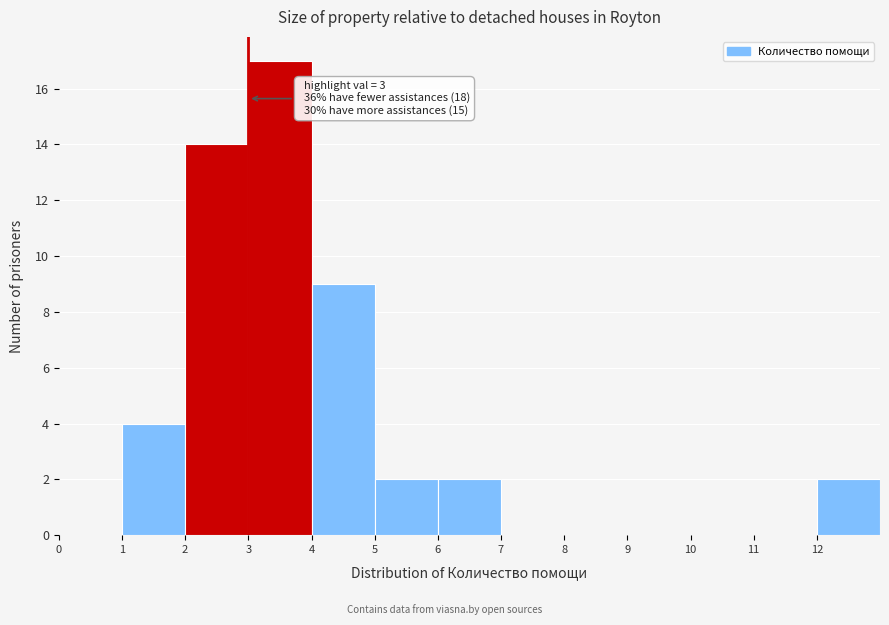

Which range on the x-axis has the tallest bar?

3 to 4